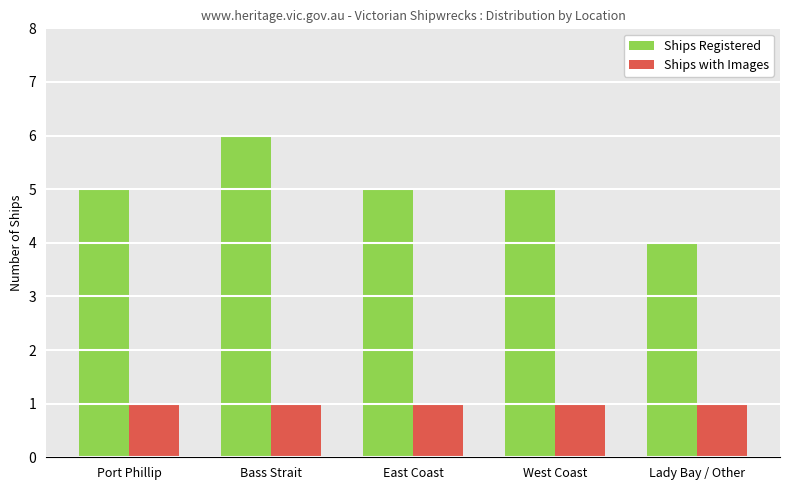

What is the difference between the maximum and minimum values in the Ships Registered series?

2